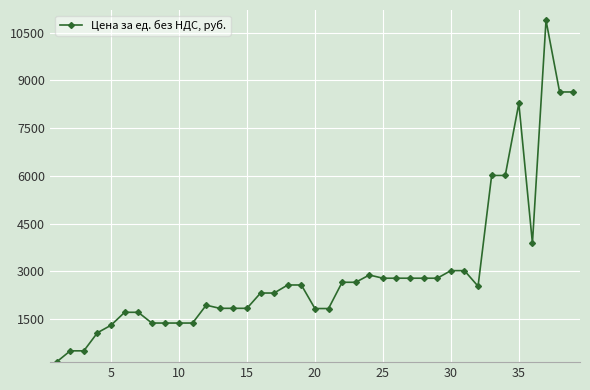

True or false: there are more than 1 points higher than both neighbors.

True